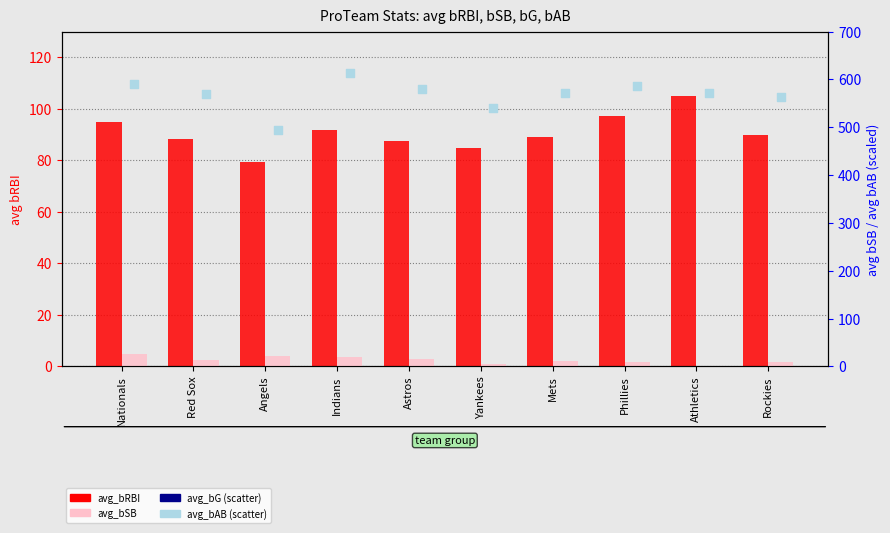

Which series has the largest total across all categories?

avg_bAB